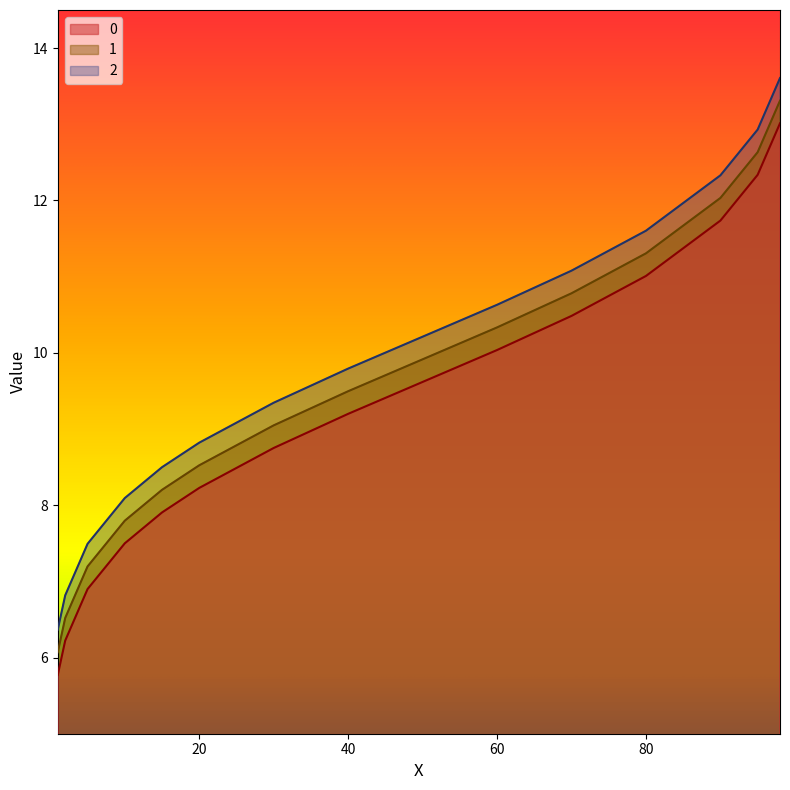

At 70, list the series in order from smallest to largest.

0, 1, 2